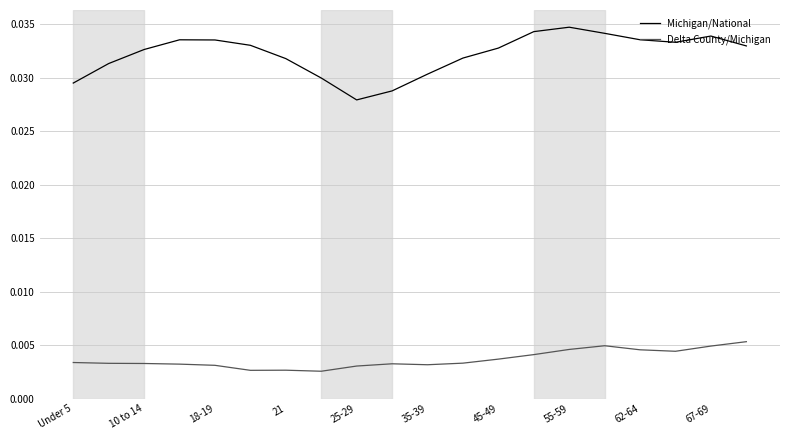

Rank the series by their average value, from lowest to highest.

Delta County/Michigan, Michigan/National